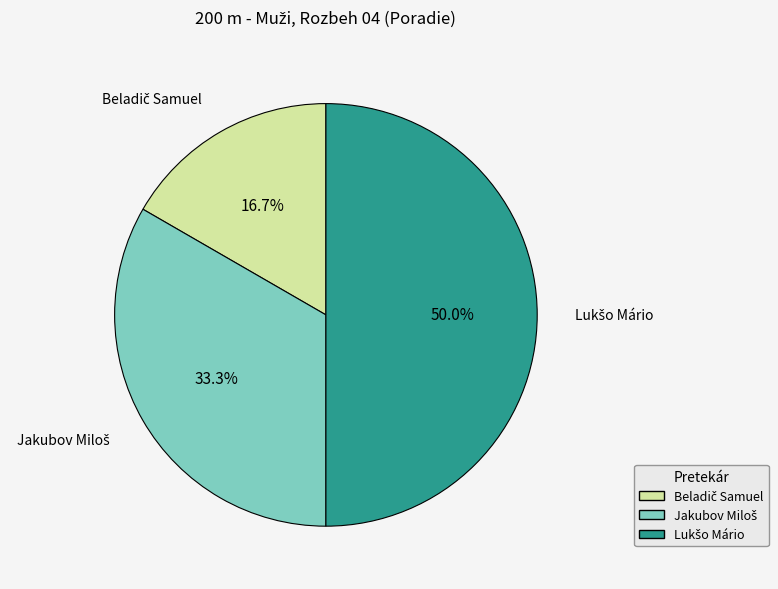

What is the smallest slice in the pie chart?

Beladič Samuel